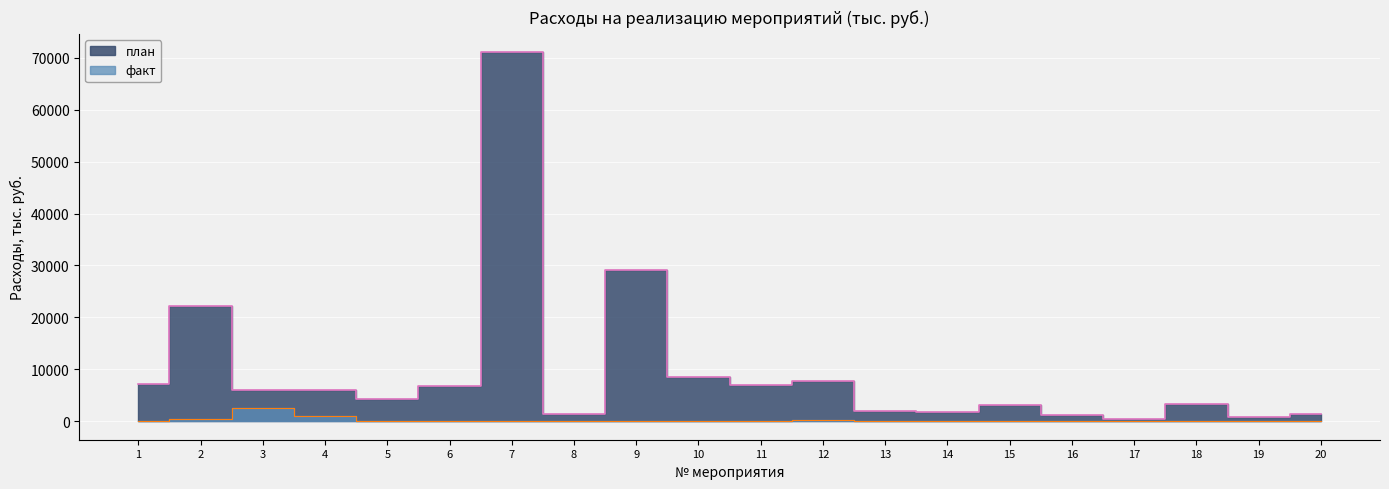

At which label does план first exceed 5971?

1